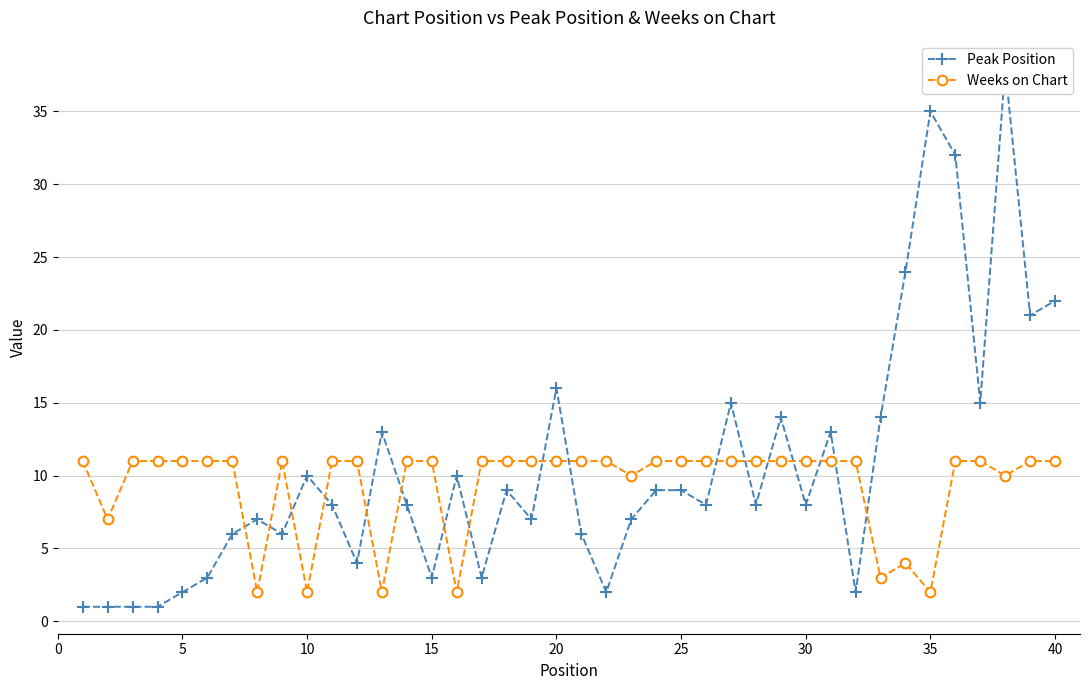

True or false: Weeks on Chart has a value of 4 at 20.

False